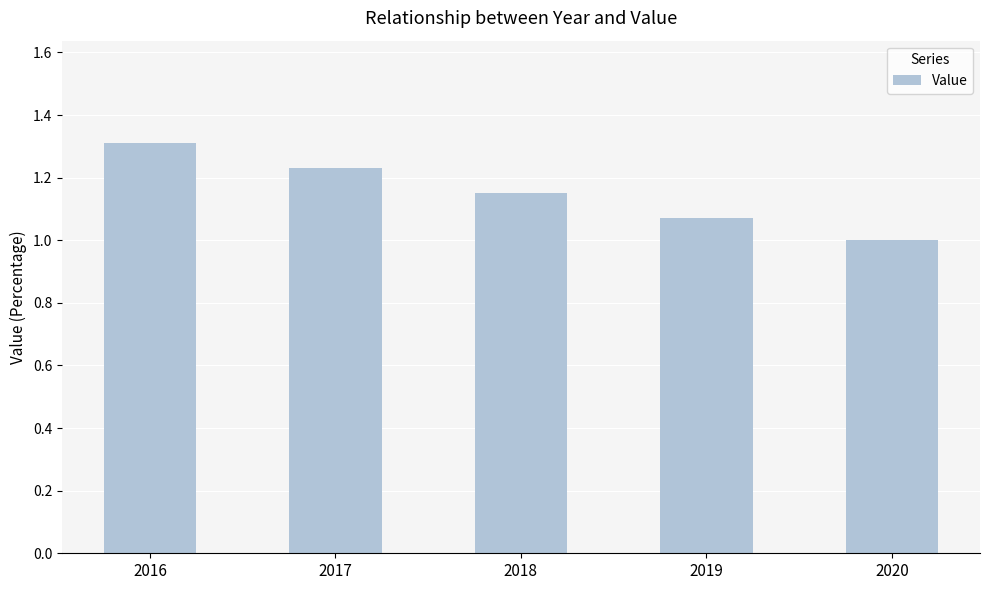

How many values exceed 1?

4